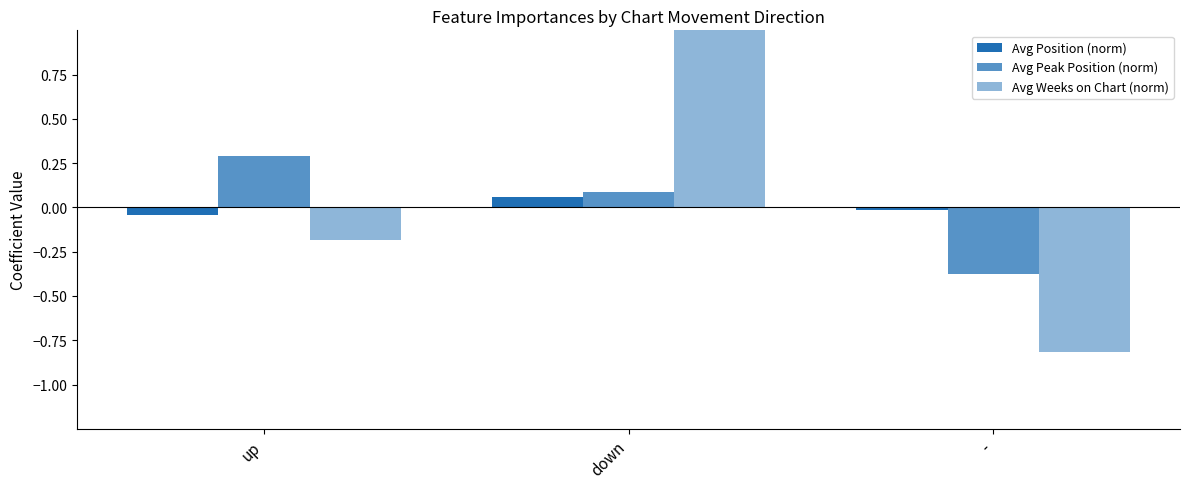

Reading left to right, extract all data points from this chart.

Avg Position (norm): -0.0	0.1	-0.0
Avg Peak Position (norm): 0.3	0.1	-0.4
Avg Weeks on Chart (norm): -0.2	1.0	-0.8